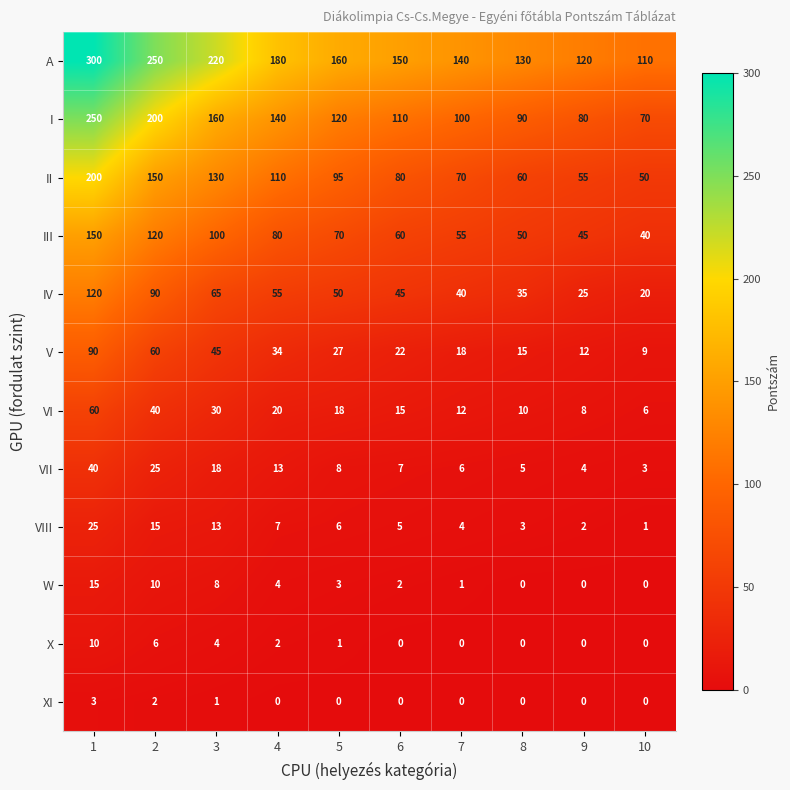

What is the difference between the highest and lowest values at 4?

180